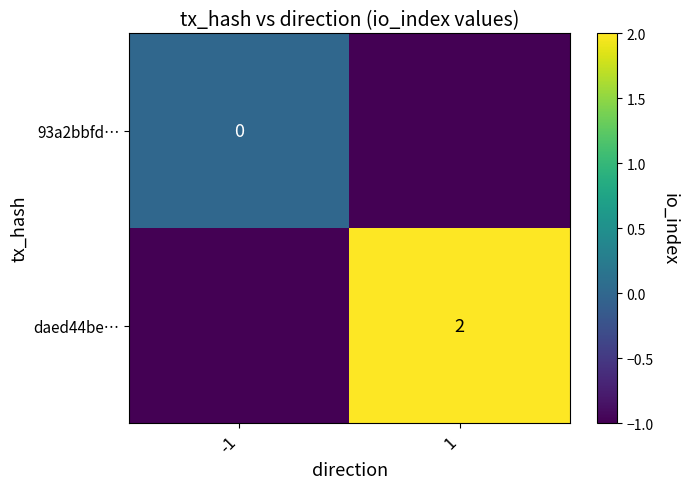

The daed44be… series shows 1 at 1. True or false?

False